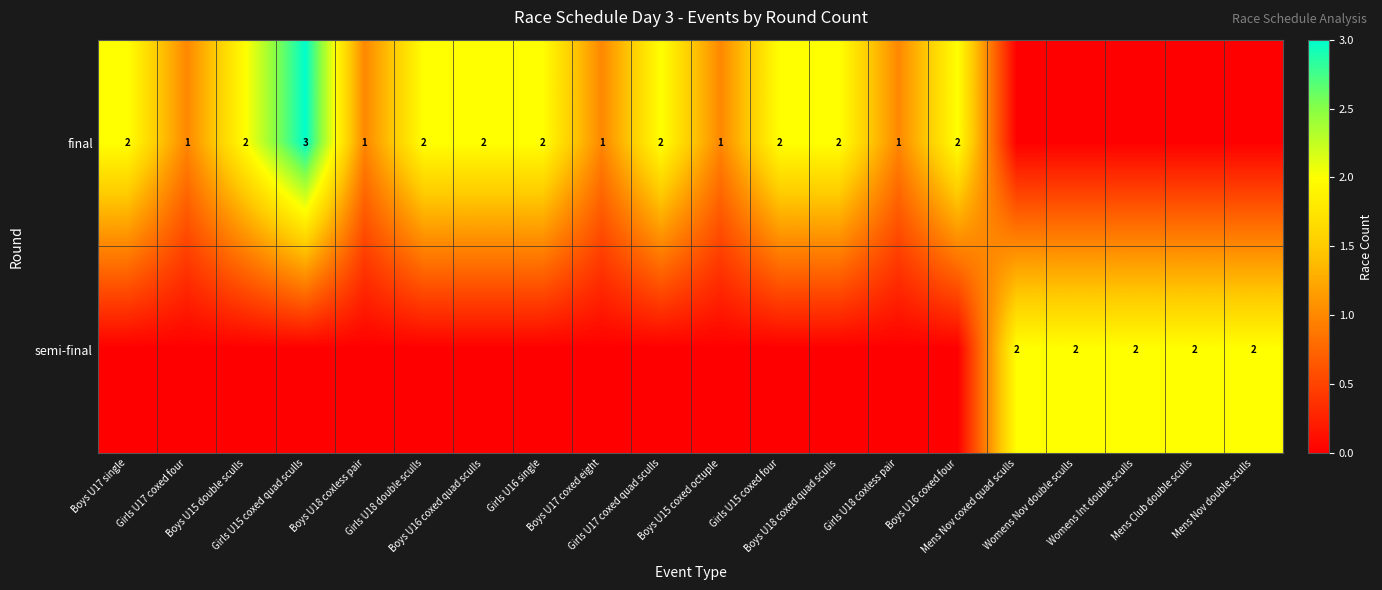

List the series in order of their overall mean, highest first.

final, semi-final